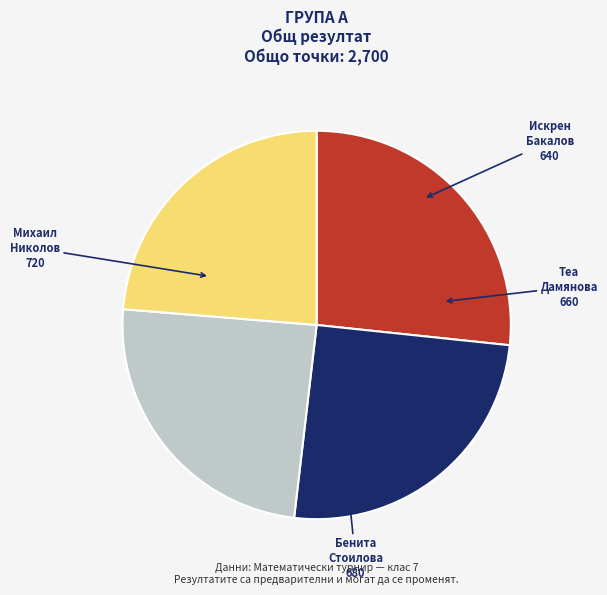

Rank the categories by value from highest to lowest.

Михаил Николов, Бенита Стоилова, Теа Дамянова, Искрен Бакалов